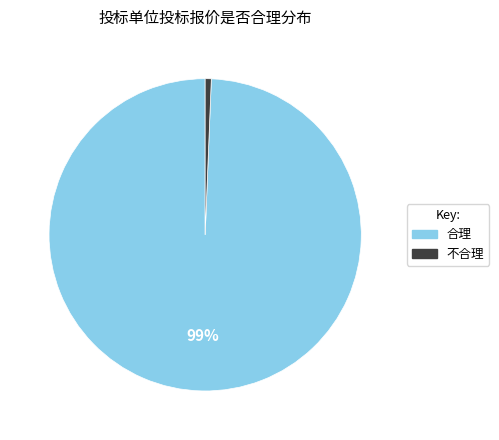

Does any single category account for the majority?

Yes